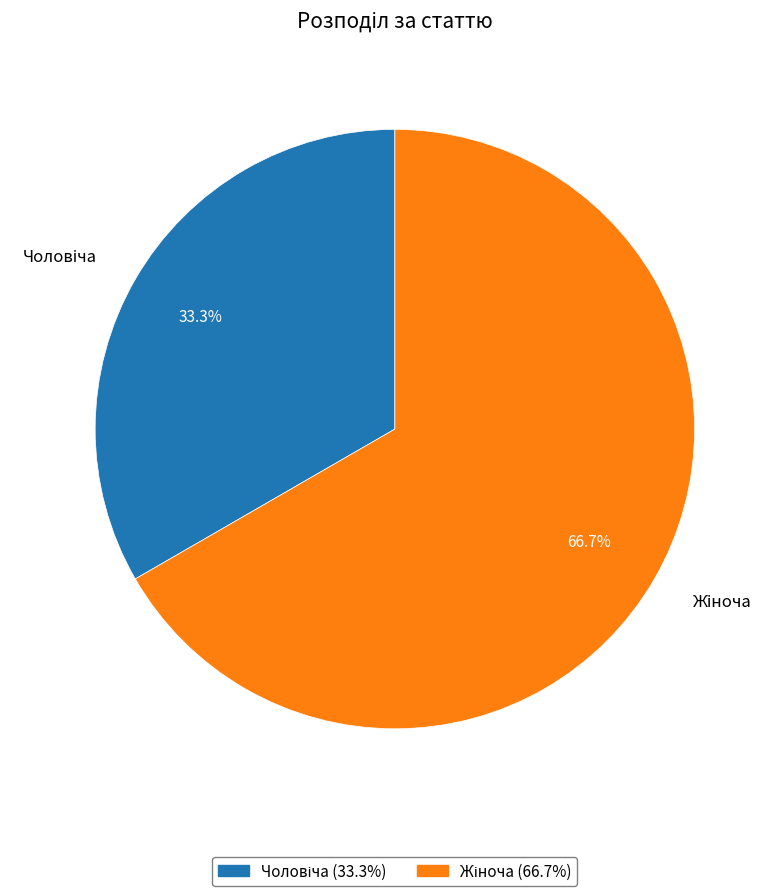

Count the number of slices in the pie.

2